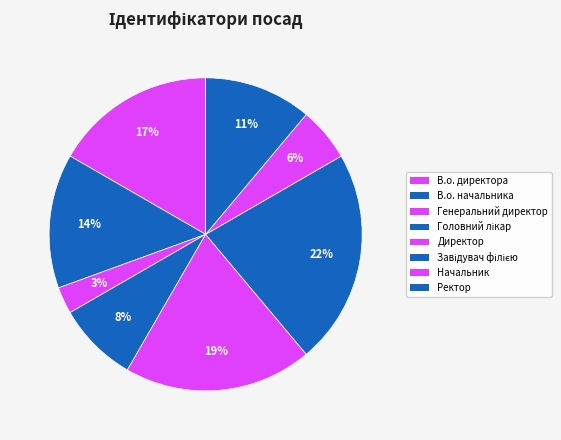

How many slices are in this pie chart?

8